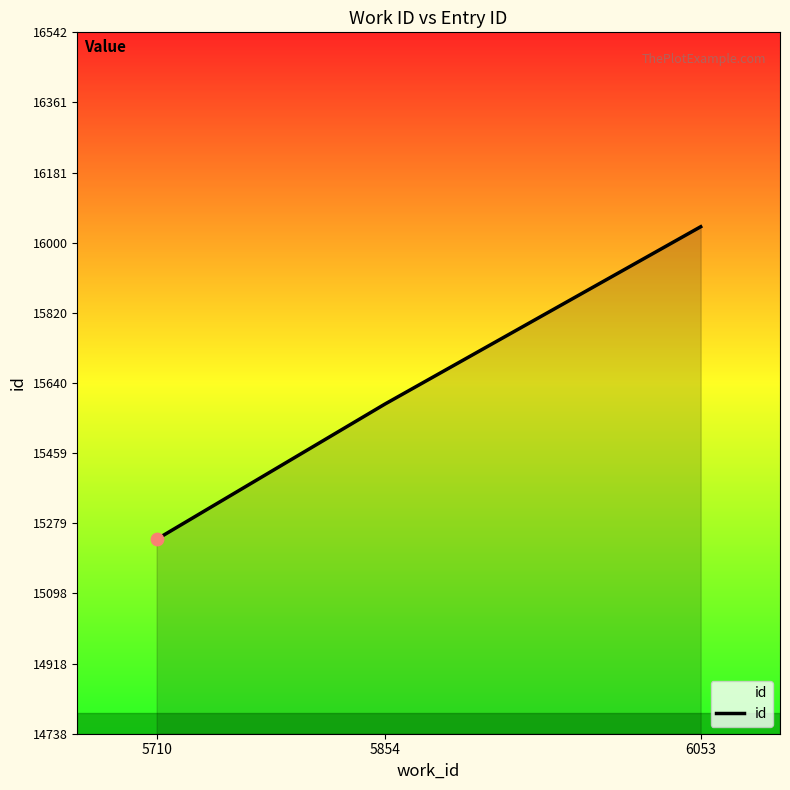

Which has a higher value, 6053 or 5854?

6053